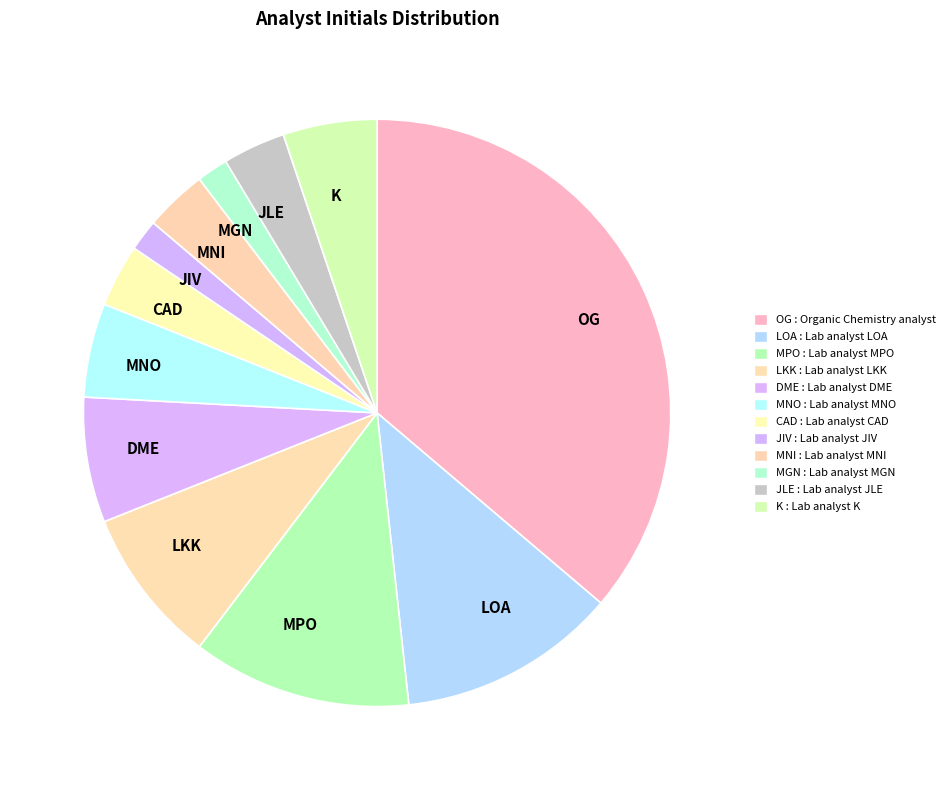

Is there any slice that represents more than half of the pie?

No